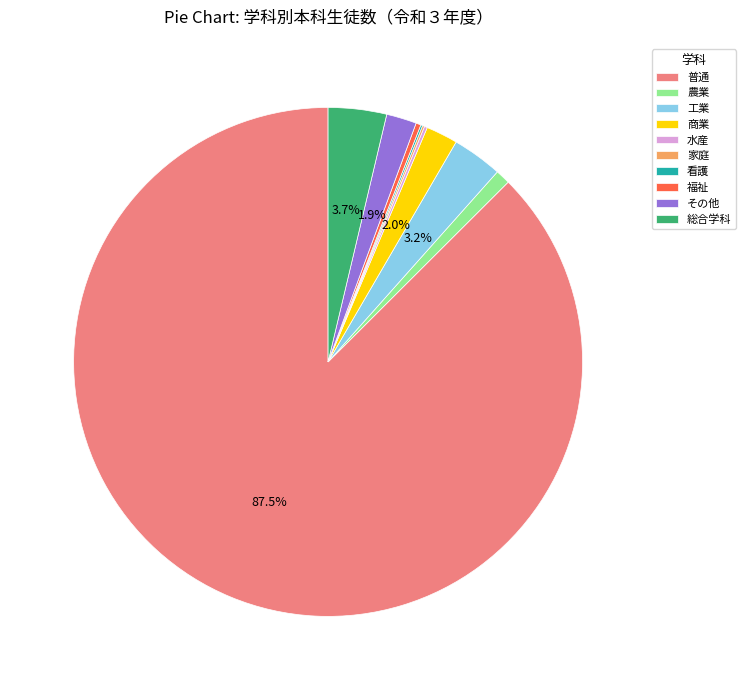

Between 農業 and 福祉, which is larger?

農業